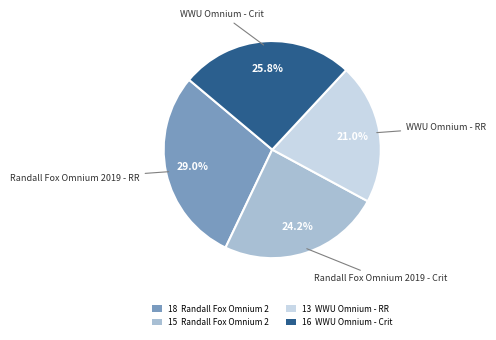

To the nearest percent, what is the average slice percentage?

25%